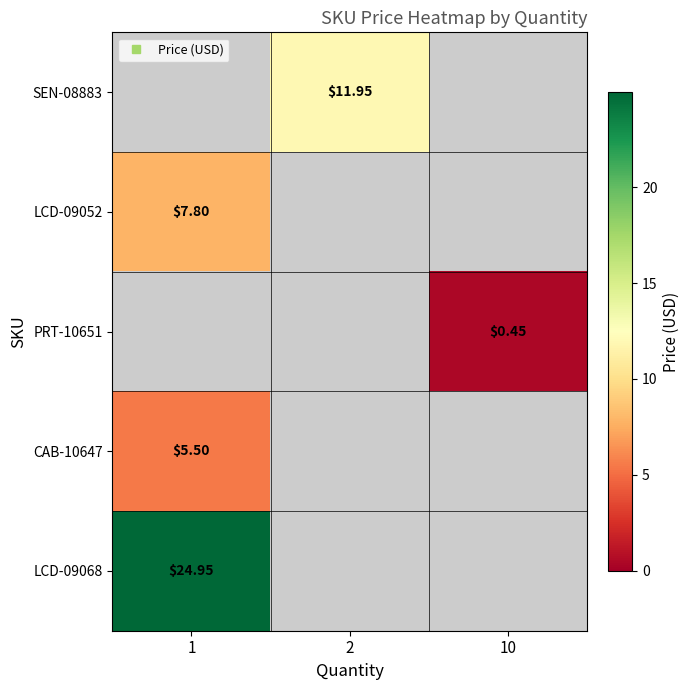

True or false: row_0 has a value of 19.6 at 2.

False